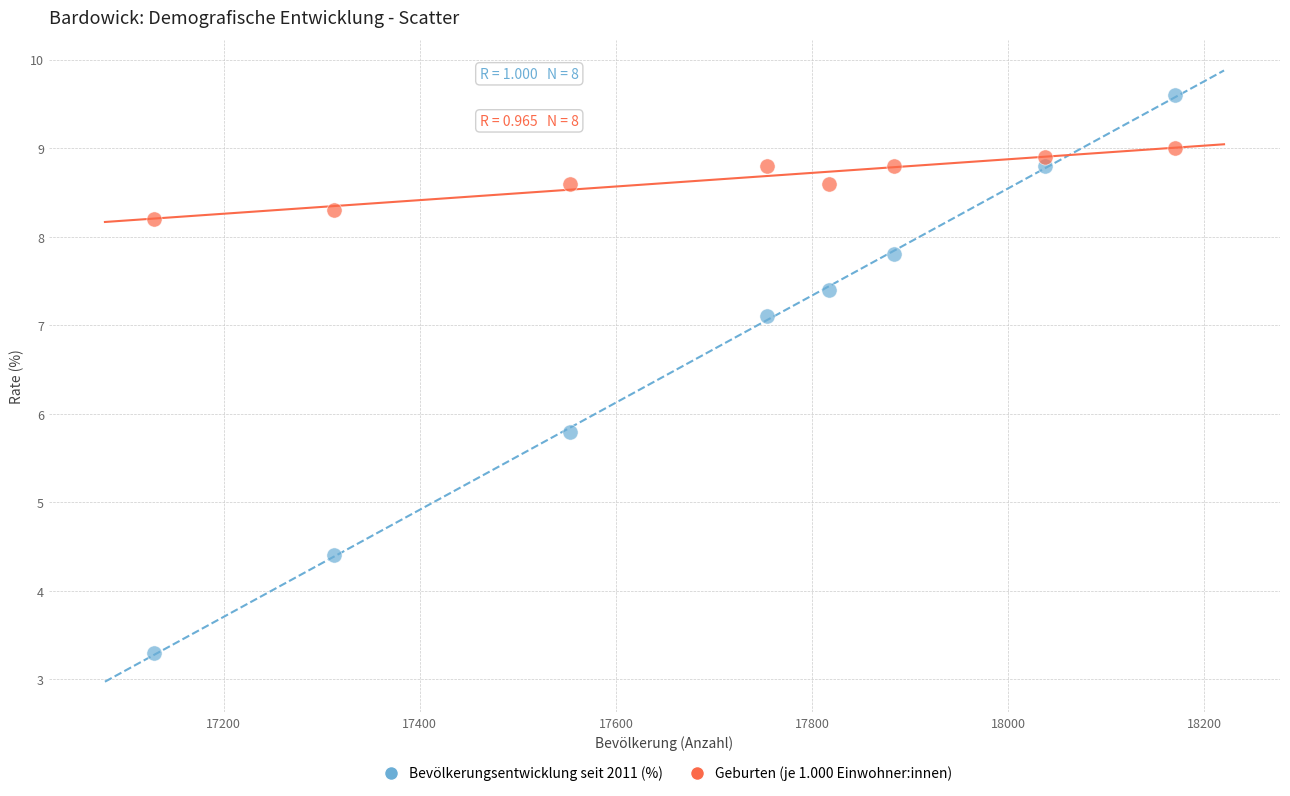

Across all data points, what is the range of X values (max minus min)?

1041.0